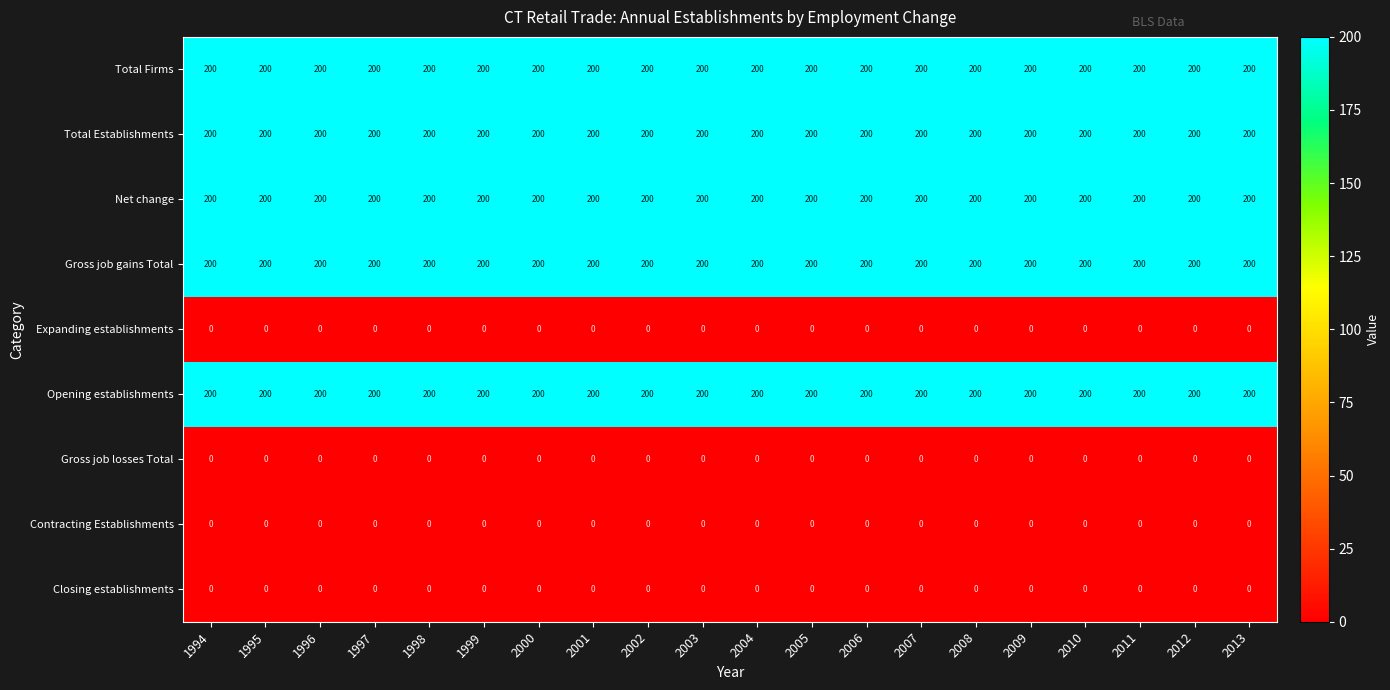

What is the spread (max minus min) of values at 2007?

200